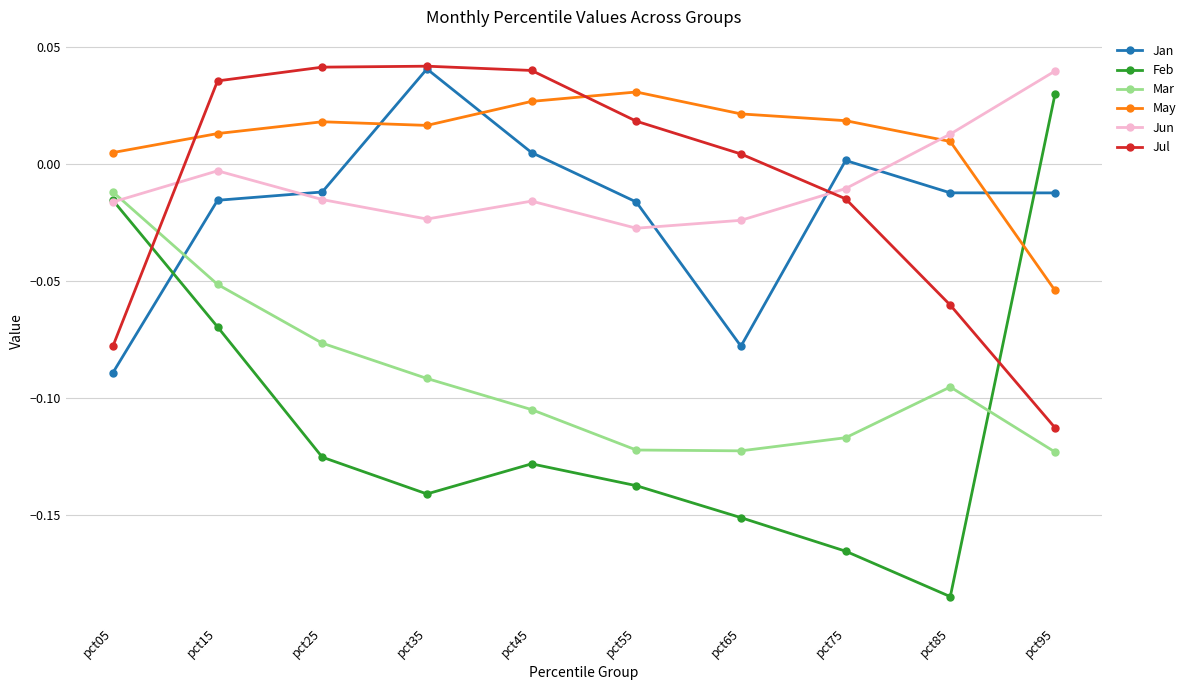

The value of Jun at pct15 is -0.0. True or false?

True